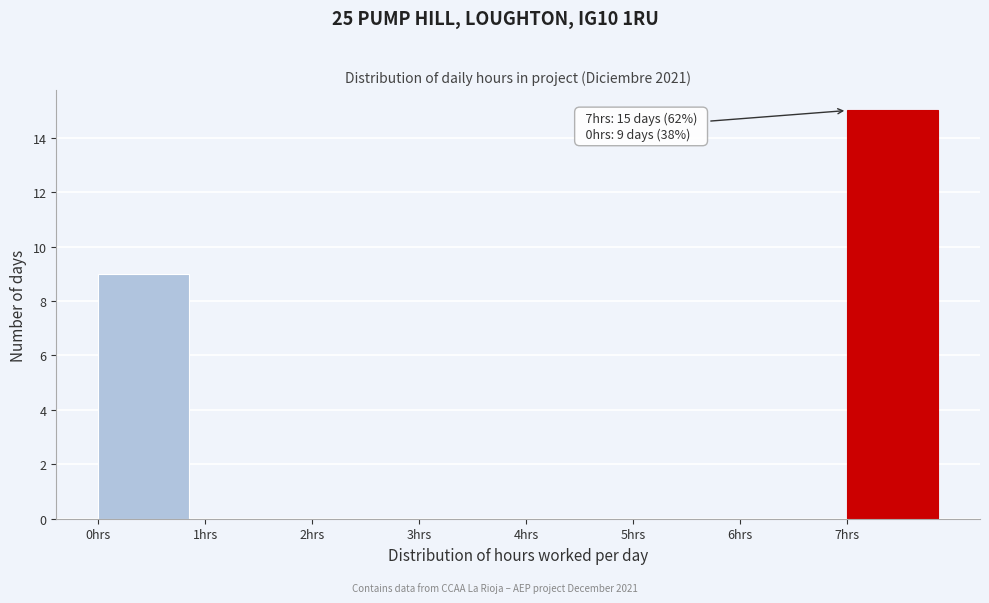

Which range on the x-axis has the tallest bar?

7 to 8